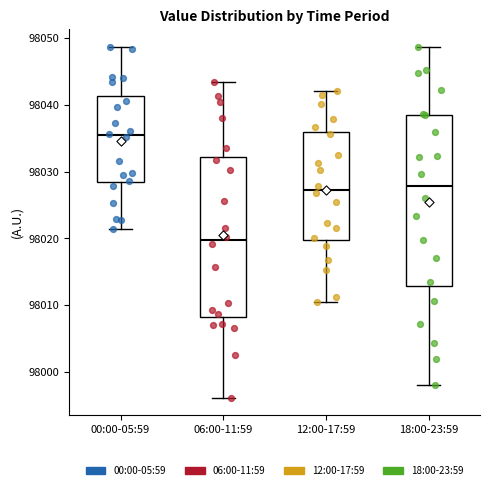

Which box is the tallest, from its lower edge to its upper edge?

18:00-23:59